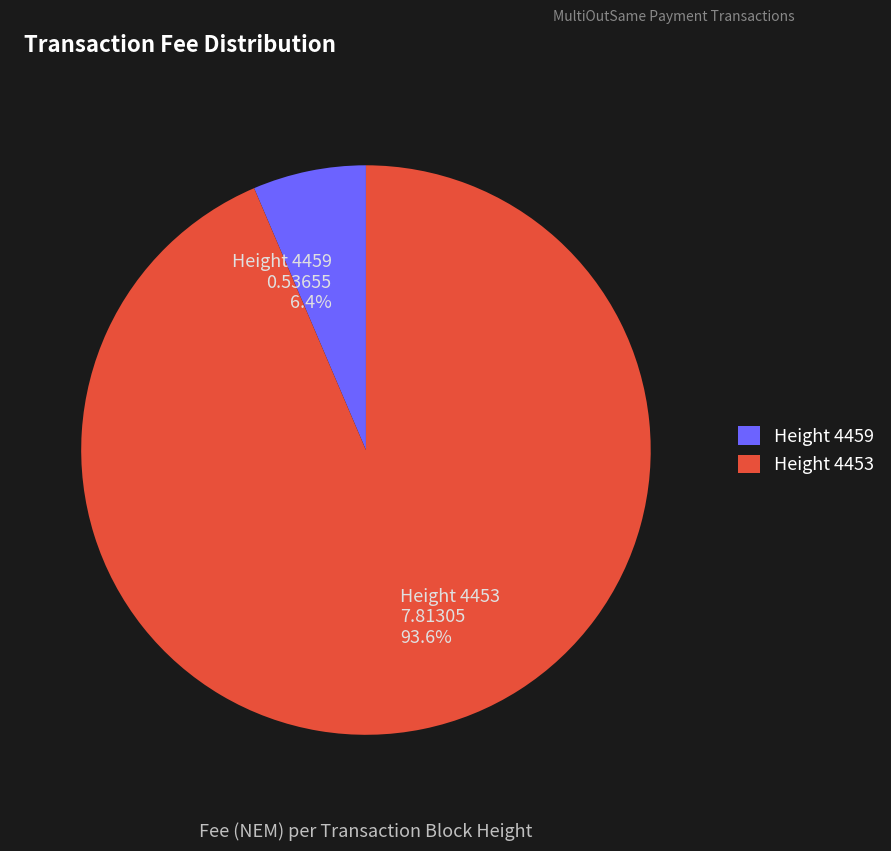

What is the total percentage of Height 4453 7.81305 93.6% and Height 4459 0.53655 6.4%?

100.0%